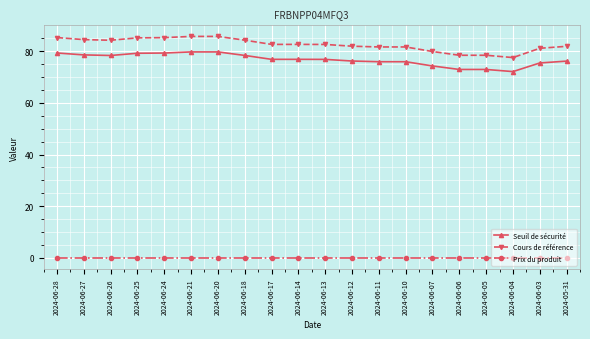

What is the total value across all series at 2024-06-28?

164.6